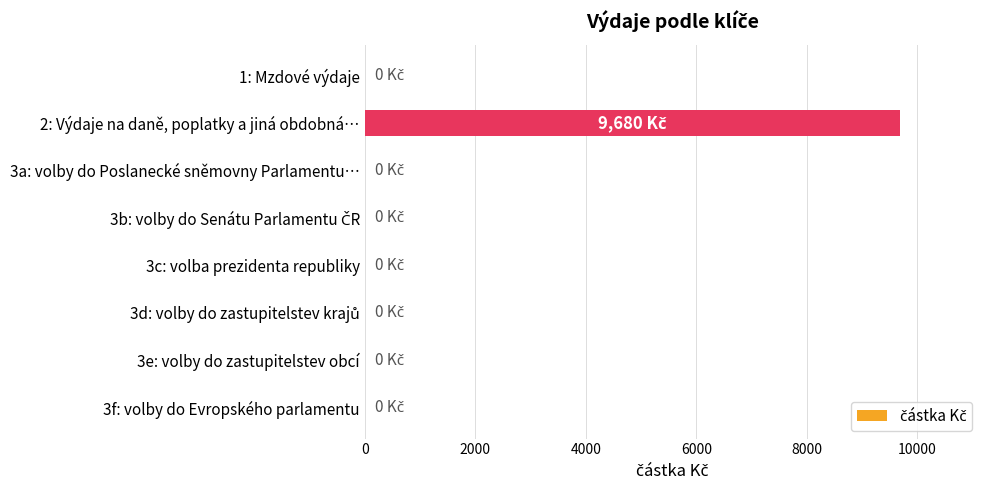

What is the maximum value shown in the chart?

9680